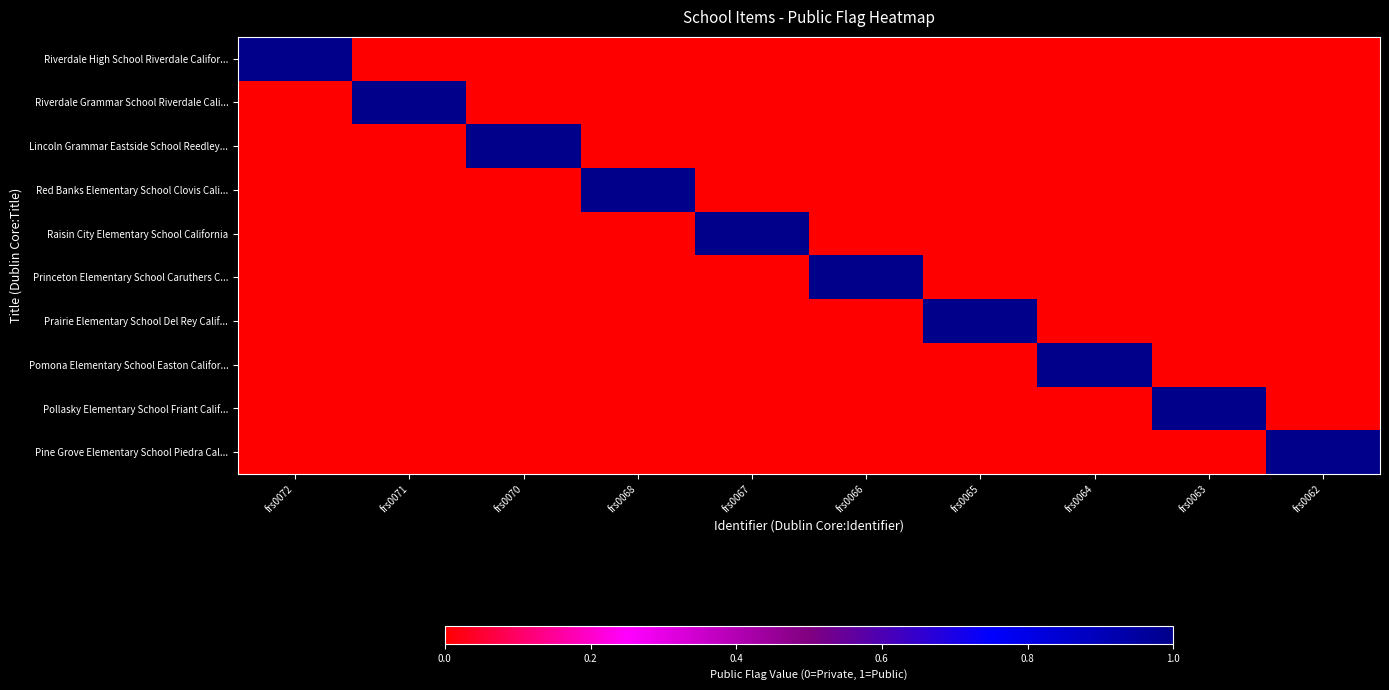

Reading left to right, extract all data points from this chart.

Riverdale High School Riverdale Califor...: frs0072=1	frs0071=0	frs0070=0	frs0068=0	frs0067=0	frs0066=0	frs0065=0	frs0064=0	frs0063=0	frs0062=0
Riverdale Grammar School Riverdale Cali...: frs0072=0	frs0071=1	frs0070=0	frs0068=0	frs0067=0	frs0066=0	frs0065=0	frs0064=0	frs0063=0	frs0062=0
Lincoln Grammar Eastside School Reedley...: frs0072=0	frs0071=0	frs0070=1	frs0068=0	frs0067=0	frs0066=0	frs0065=0	frs0064=0	frs0063=0	frs0062=0
Red Banks Elementary School Clovis Cali...: frs0072=0	frs0071=0	frs0070=0	frs0068=1	frs0067=0	frs0066=0	frs0065=0	frs0064=0	frs0063=0	frs0062=0
Raisin City Elementary School California: frs0072=0	frs0071=0	frs0070=0	frs0068=0	frs0067=1	frs0066=0	frs0065=0	frs0064=0	frs0063=0	frs0062=0
Princeton Elementary School Caruthers C...: frs0072=0	frs0071=0	frs0070=0	frs0068=0	frs0067=0	frs0066=1	frs0065=0	frs0064=0	frs0063=0	frs0062=0
Prairie Elementary School Del Rey Calif...: frs0072=0	frs0071=0	frs0070=0	frs0068=0	frs0067=0	frs0066=0	frs0065=1	frs0064=0	frs0063=0	frs0062=0
Pomona Elementary School Easton Califor...: frs0072=0	frs0071=0	frs0070=0	frs0068=0	frs0067=0	frs0066=0	frs0065=0	frs0064=1	frs0063=0	frs0062=0
Pollasky Elementary School Friant Calif...: frs0072=0	frs0071=0	frs0070=0	frs0068=0	frs0067=0	frs0066=0	frs0065=0	frs0064=0	frs0063=1	frs0062=0
Pine Grove Elementary School Piedra Cal...: frs0072=0	frs0071=0	frs0070=0	frs0068=0	frs0067=0	frs0066=0	frs0065=0	frs0064=0	frs0063=0	frs0062=1